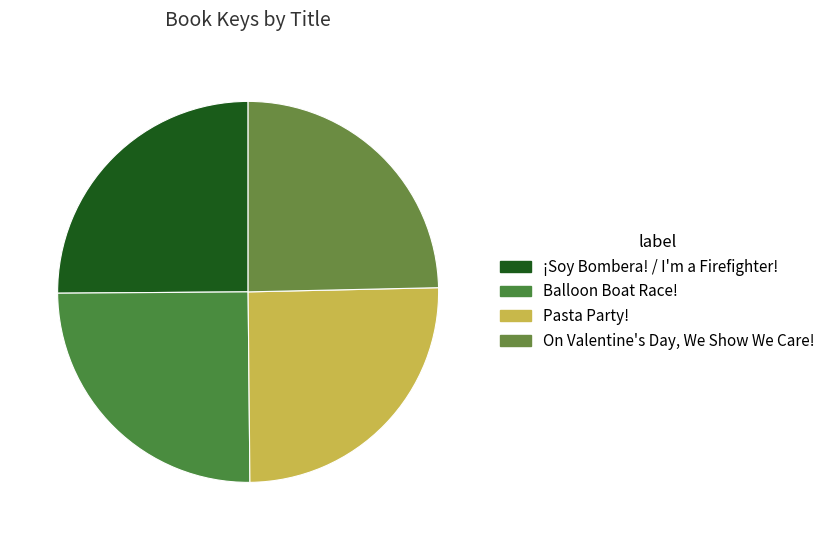

Approximately how many times larger is the value at Pasta Party! compared to ¡Soy Bombera! / I'm a Firefighter!?

1.0